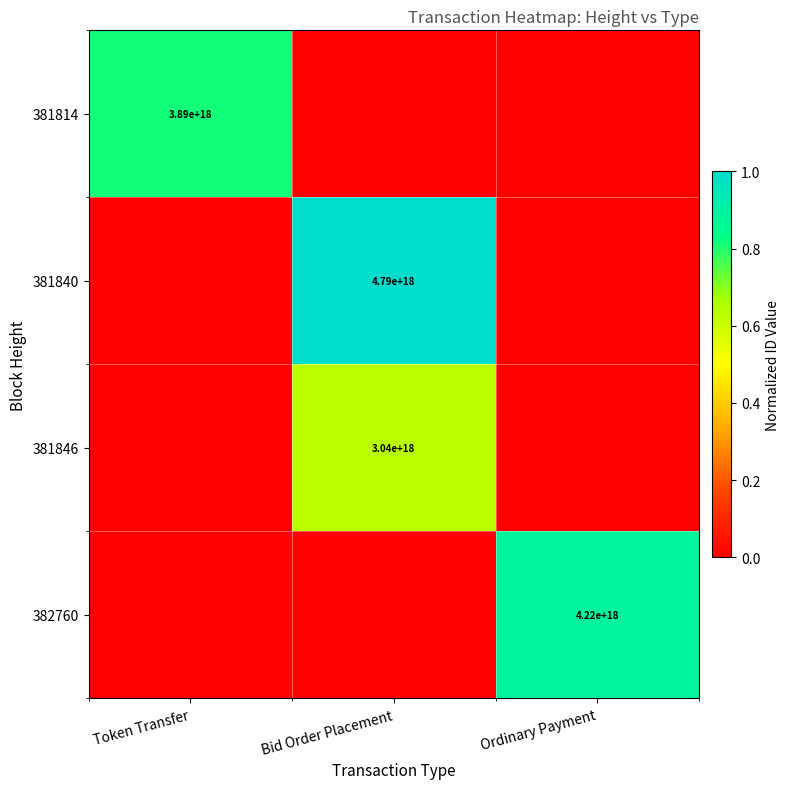

At which category is the sum across all series the highest?

Bid Order Placement